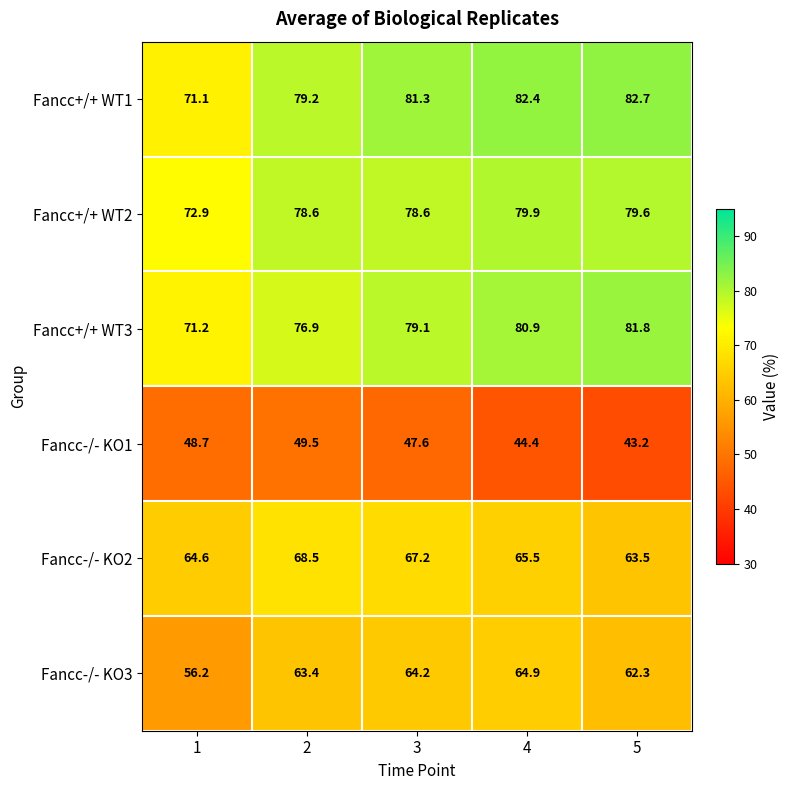

Reading left to right, list all the values displayed in this chart.

Fancc+/+ WT1: 71.1	79.2	81.3	82.4	82.7
Fancc+/+ WT2: 72.9	78.6	78.6	79.9	79.6
Fancc+/+ WT3: 71.2	76.9	79.1	80.9	81.8
Fancc-/- KO1: 48.7	49.5	47.6	44.4	43.2
Fancc-/- KO2: 64.6	68.5	67.2	65.5	63.5
Fancc-/- KO3: 56.2	63.4	64.2	64.9	62.3